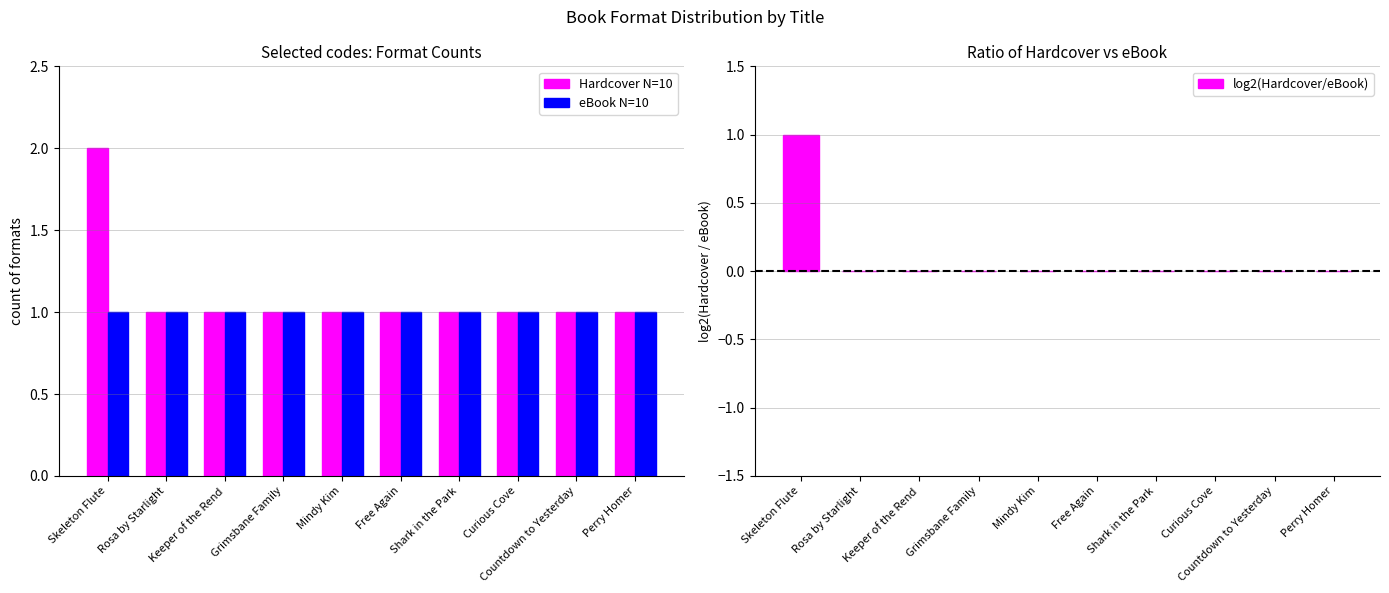

What is the difference between the maximum and minimum values in the Hardcover N=10 series?

1